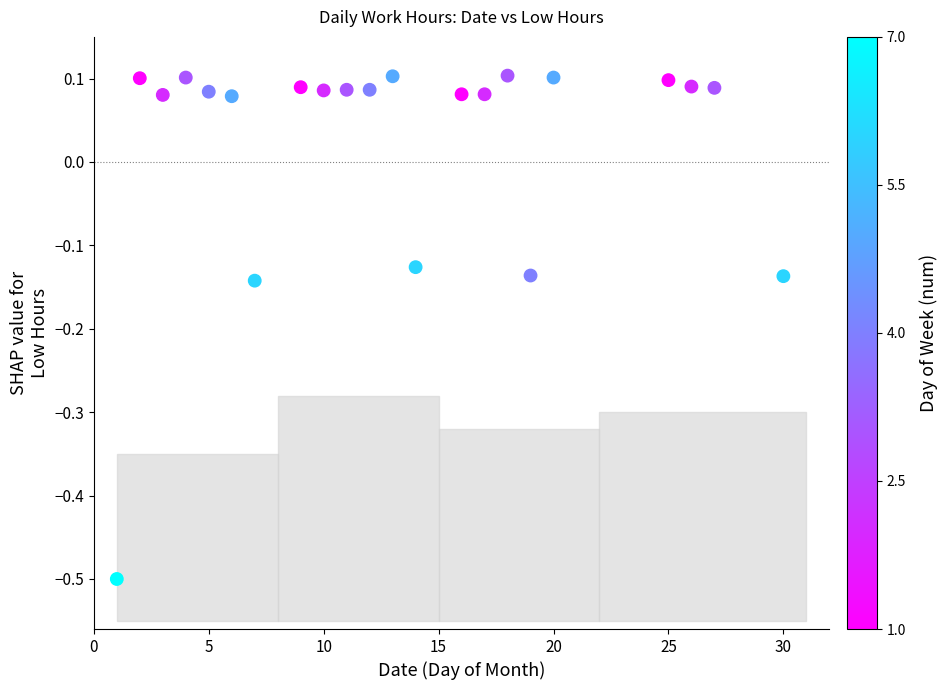

What is the range of X values (max minus min)?

29.0